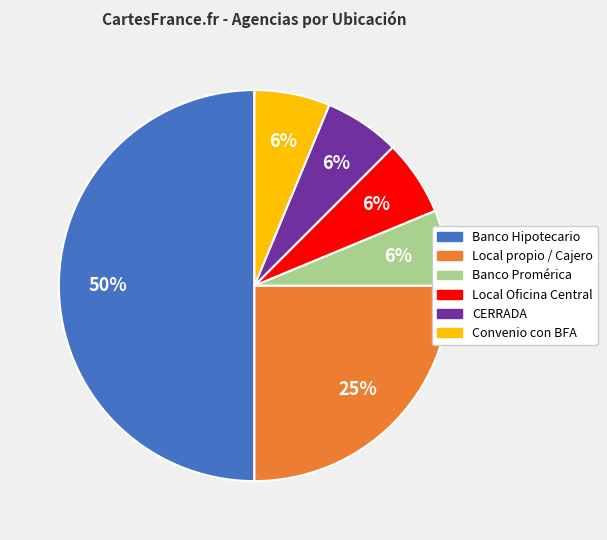

Do Banco Promérica and Convenio con BFA together represent more than half of the pie?

No